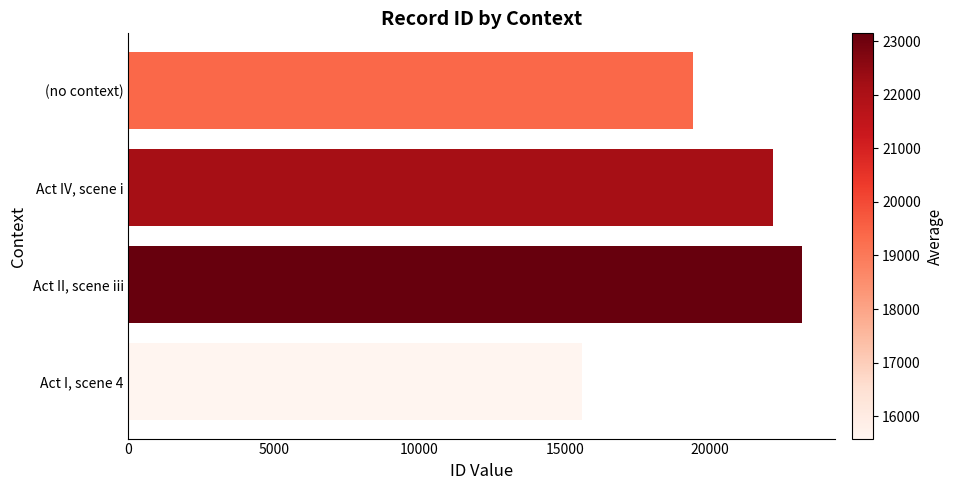

Does the chart contain any negative values?

No